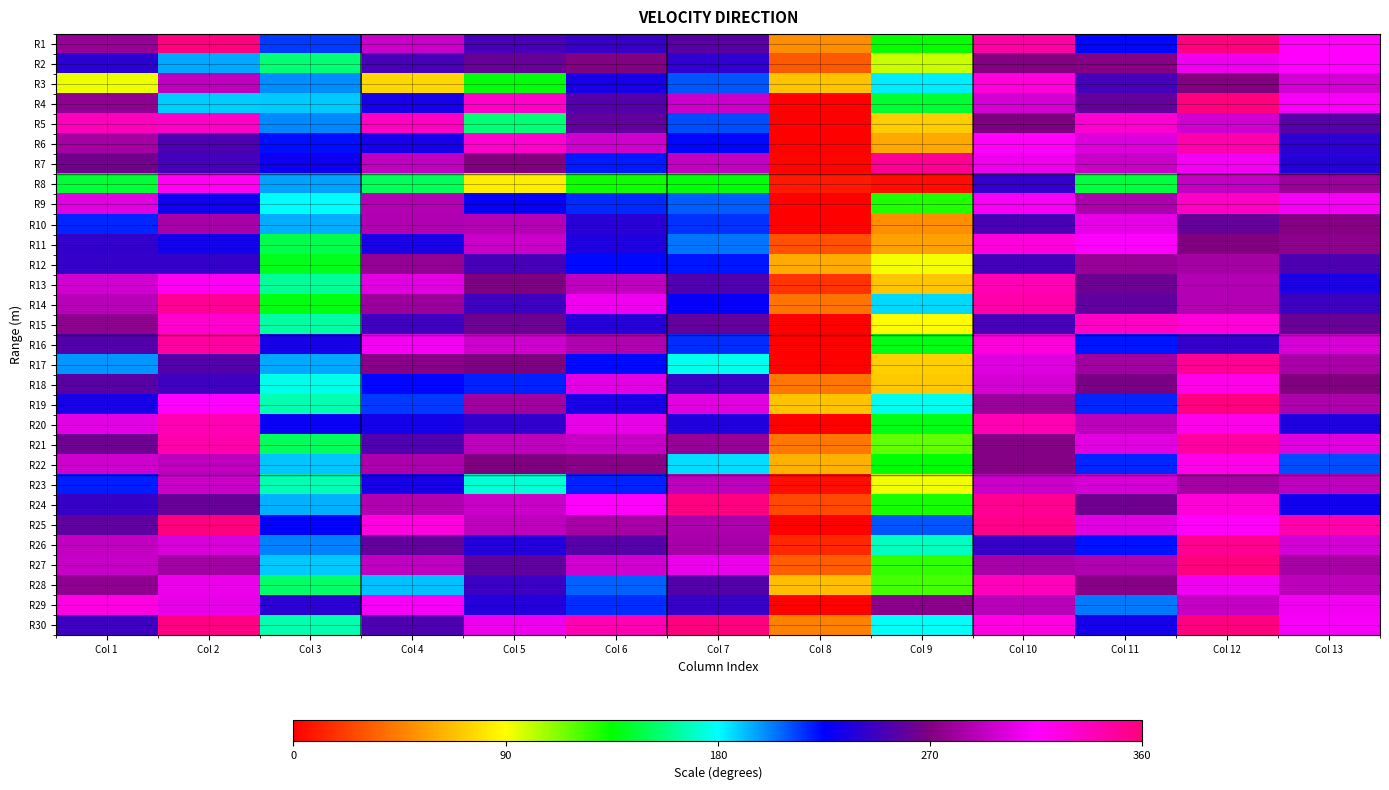

What is the total value across all series at Col 4?

2148.5